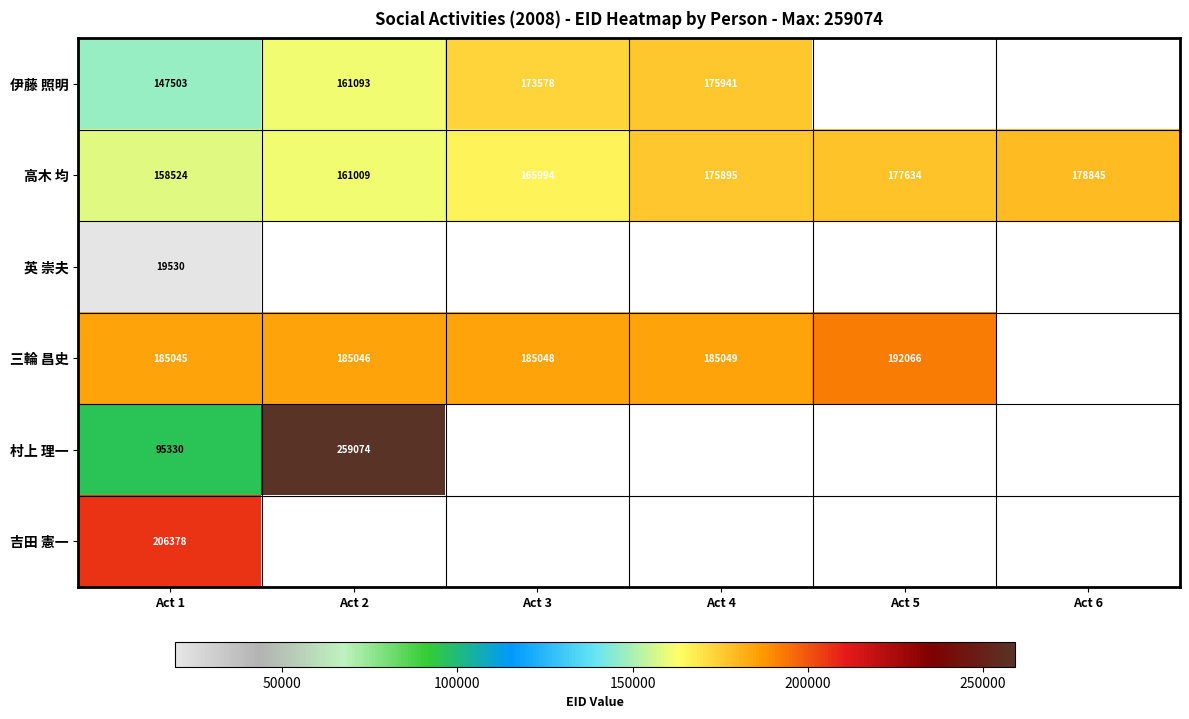

What is the sum of the 三輪 昌史 values at Act 5 and Act 3?

377114